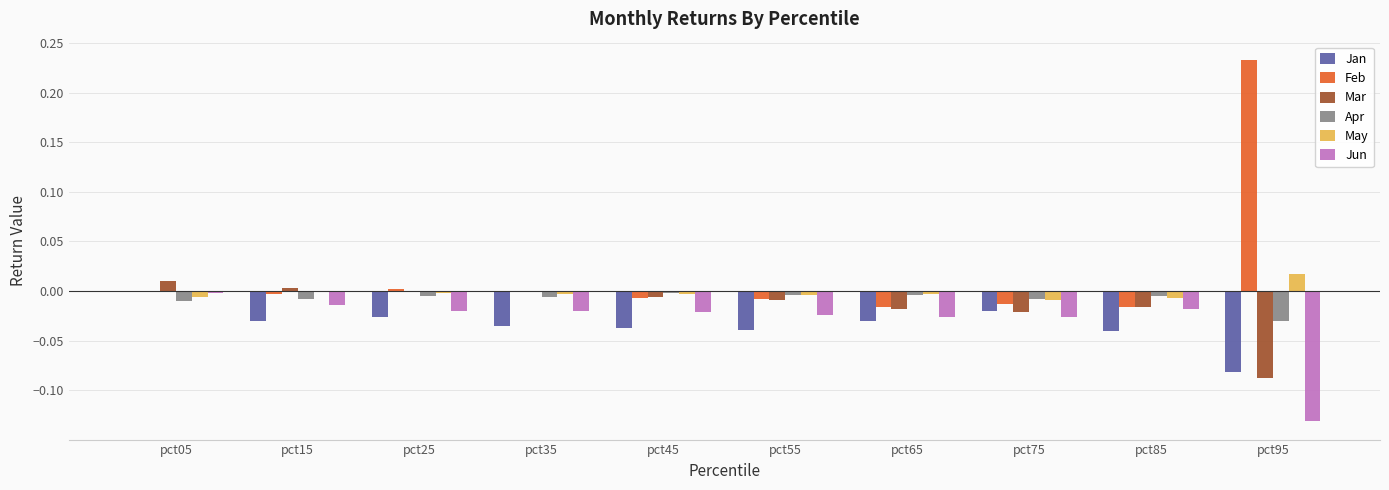

Which series changed the most between pct55 and pct95?

Feb